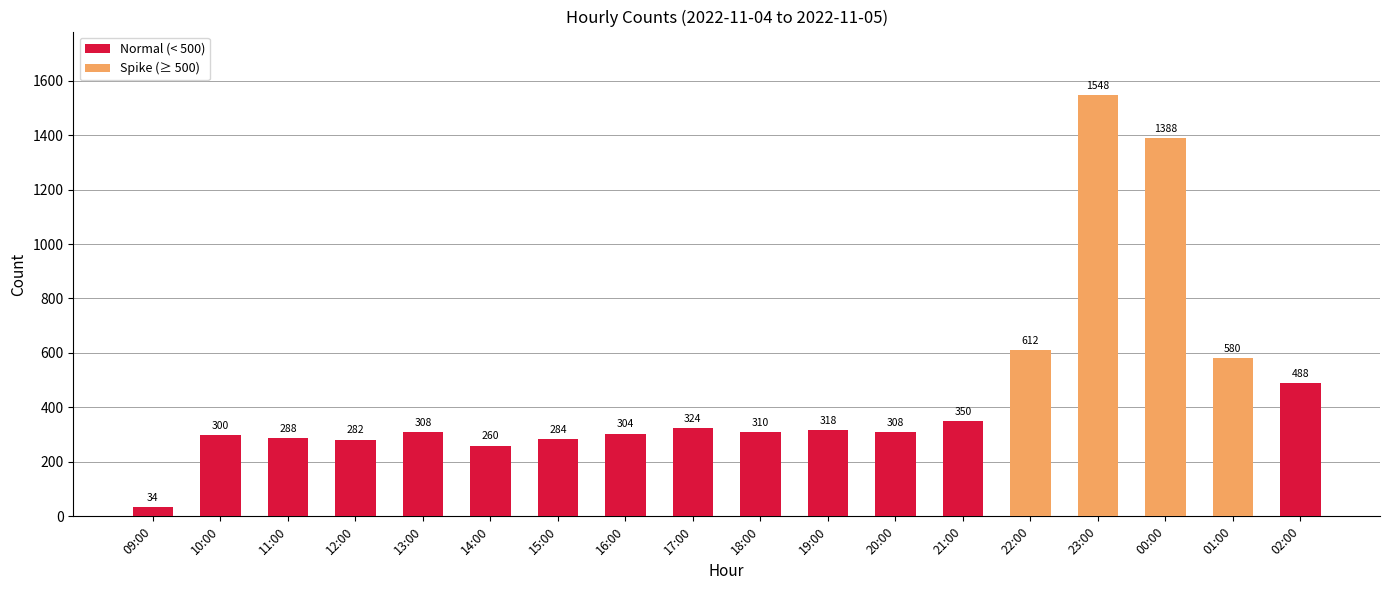

How many bars are there in total?

18